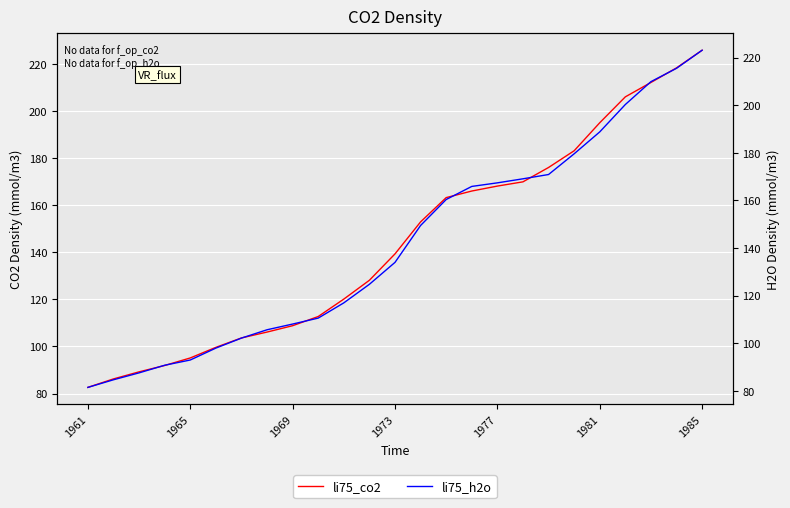

What is the label of the 3rd point from the left?

1969